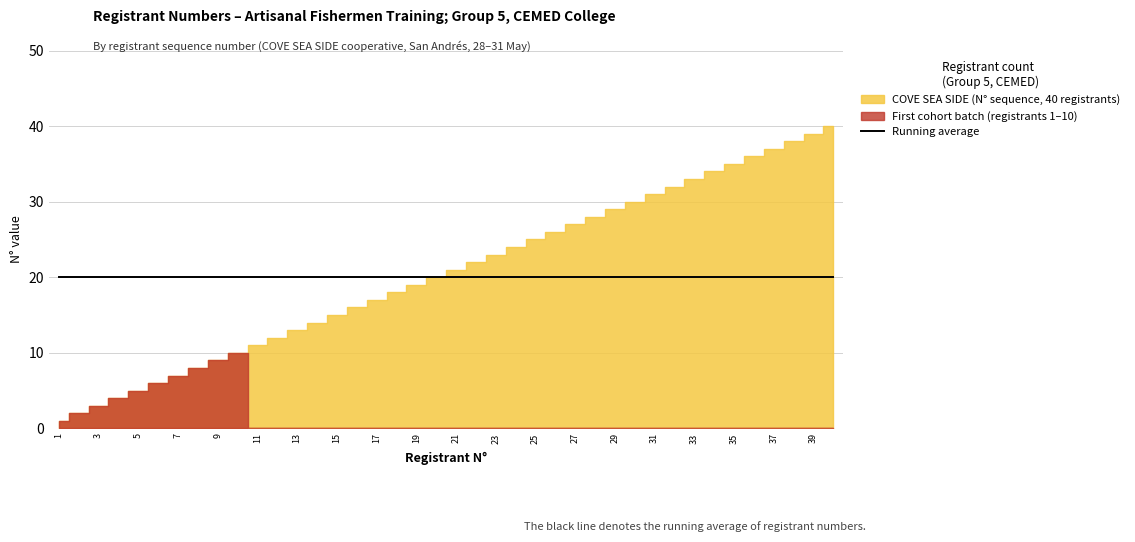

Rank the categories by Five-year average value from lowest to highest.

1, 2, 3, 4, 5, 6, 7, 8, 9, 10, 11, 12, 13, 14, 15, 16, 17, 18, 19, 20, 21, 22, 23, 24, 25, 26, 27, 28, 29, 30, 31, 32, 33, 34, 35, 36, 37, 38, 39, 40